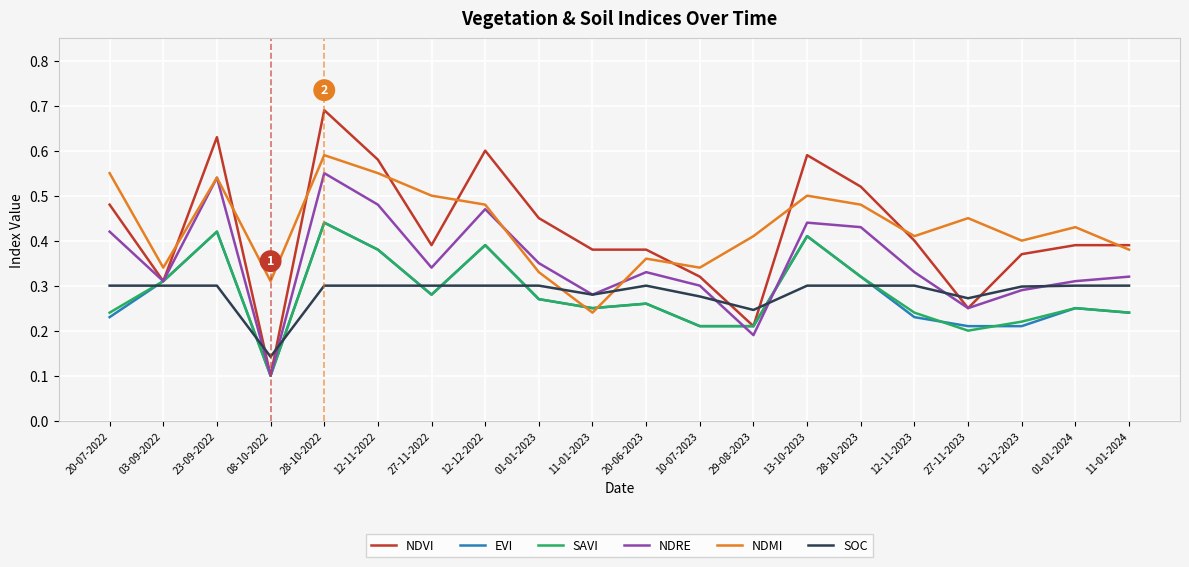

Which series has the widest spread of values?

NDVI